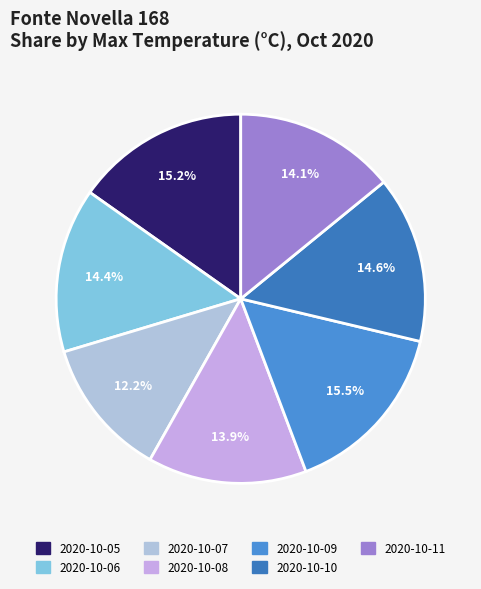

Do 2020-10-10 and 2020-10-05 together represent more than half of the pie?

No